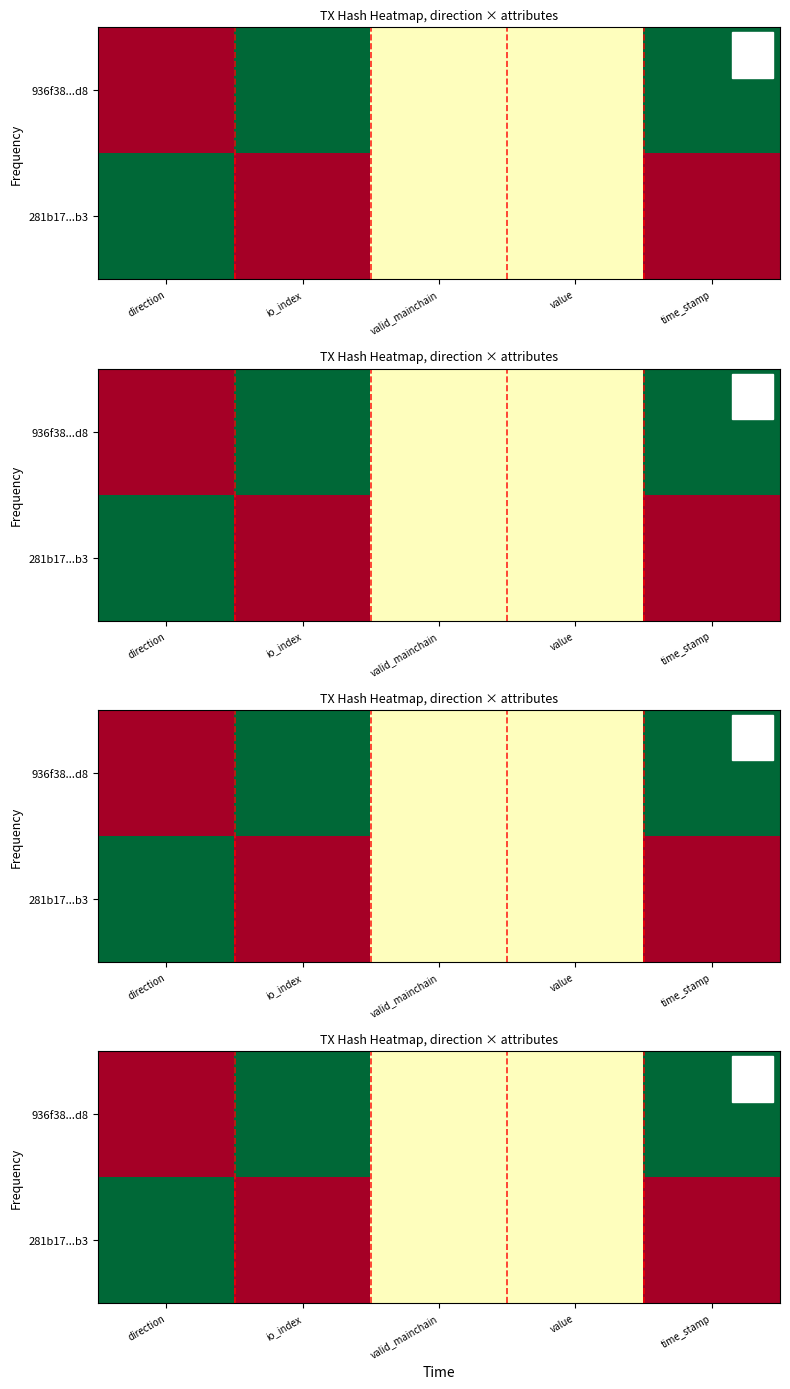

Which category has the lowest value across all series?

direction